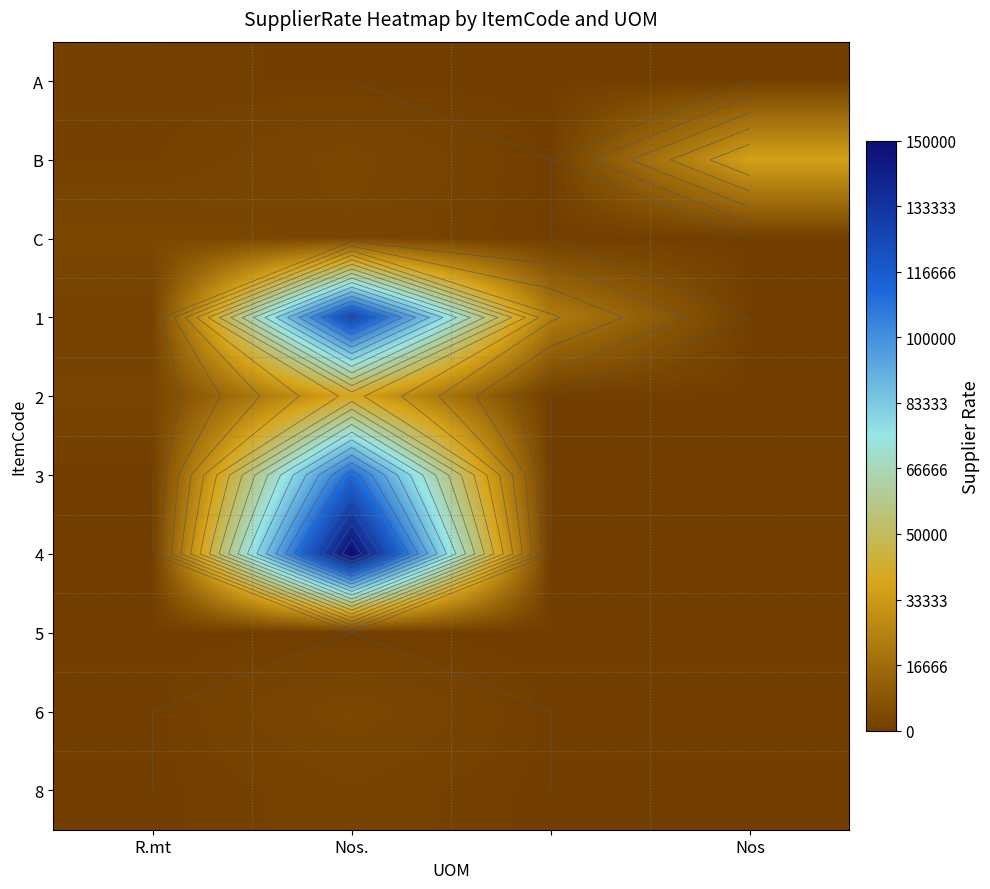

At which category is the sum across all series the highest?

Nos.